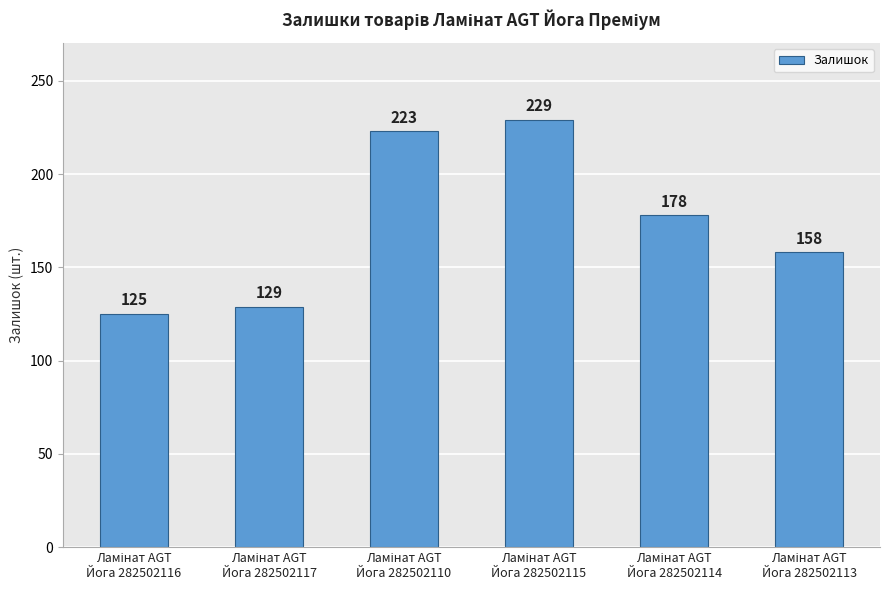

What is the value of the 5th bar from the left?

178